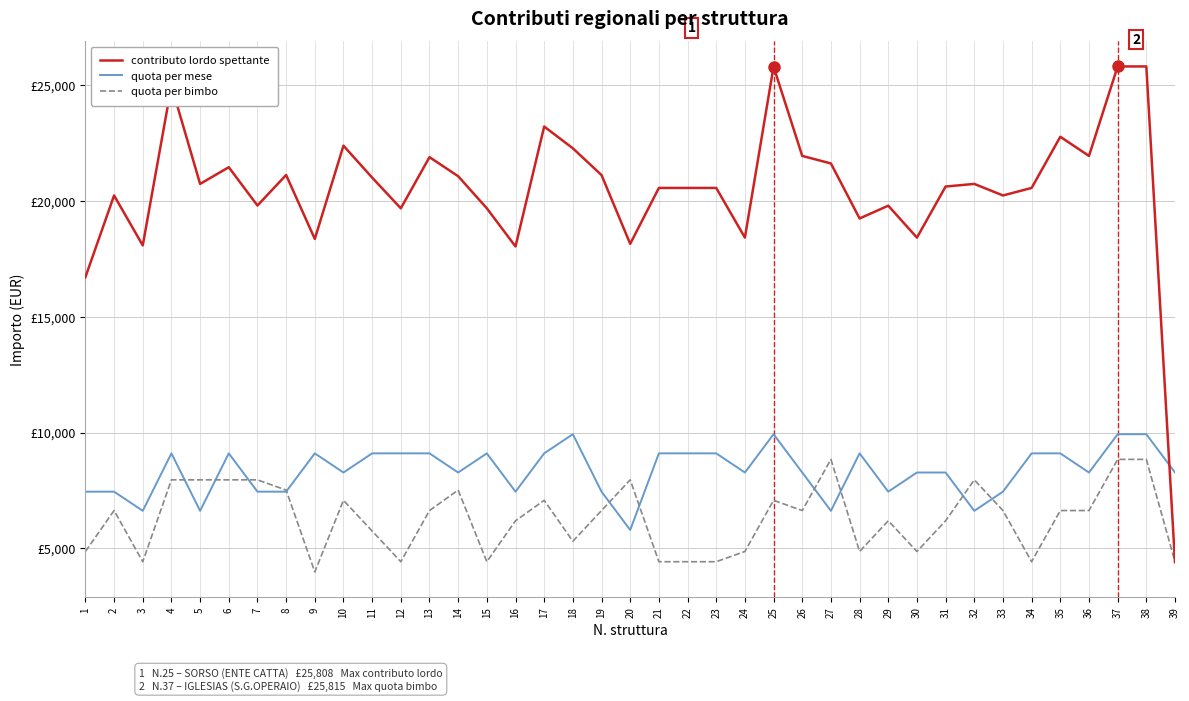

What is the sum of the quota per bimbo values at 14 and 2?

14146.4